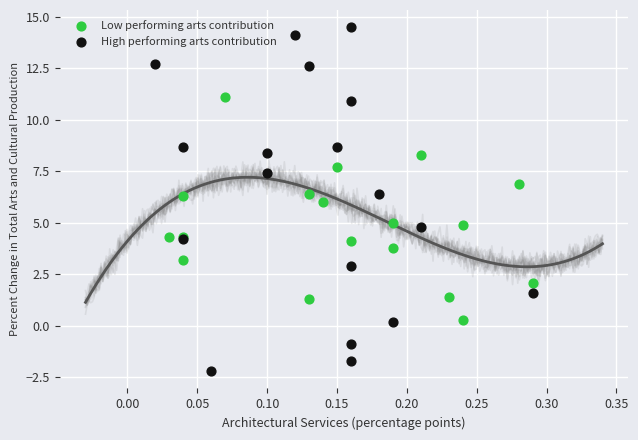

Which series contains the highest Y value?

High performing arts contribution